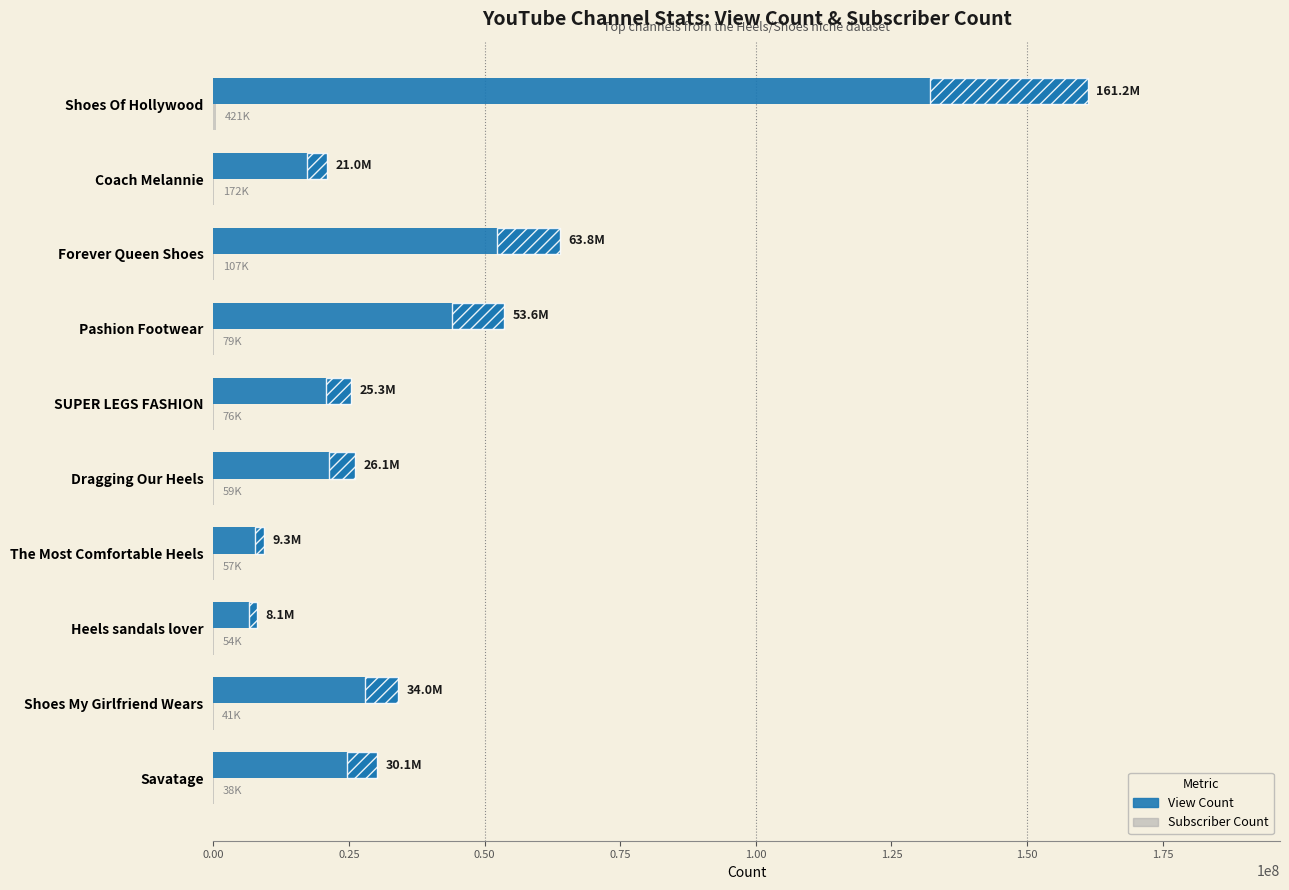

What is the minimum value for Subscriber Count?

37900